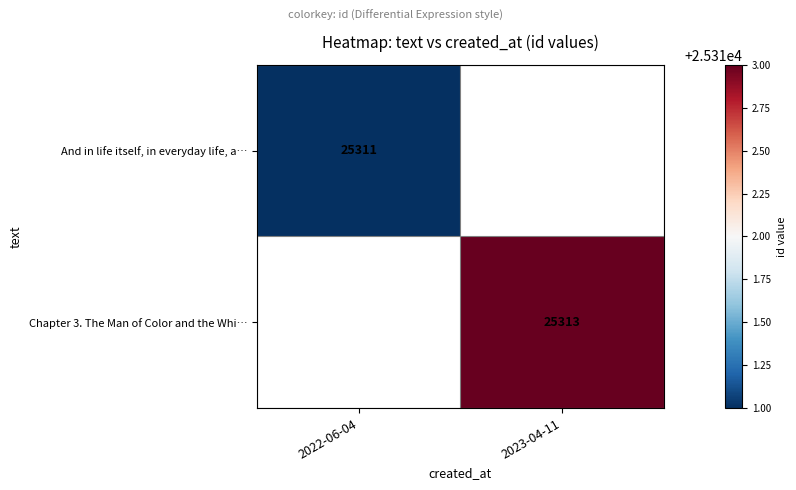

What is the maximum value shown in the chart?

25313.0